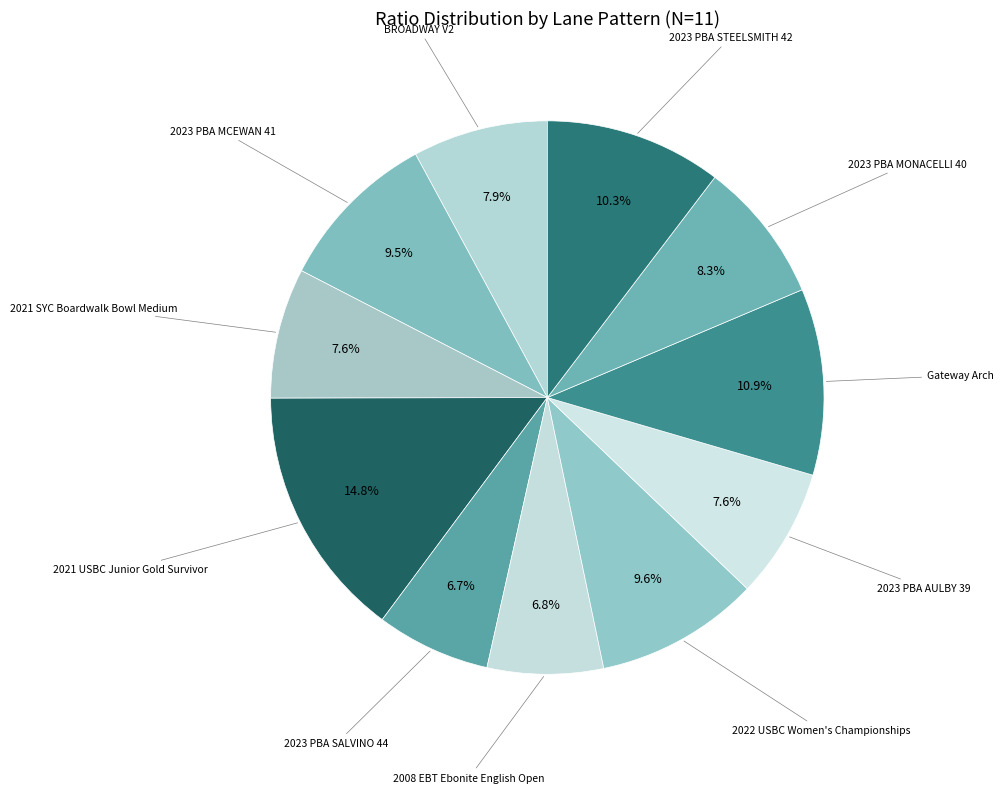

How many slices are in this pie chart?

11